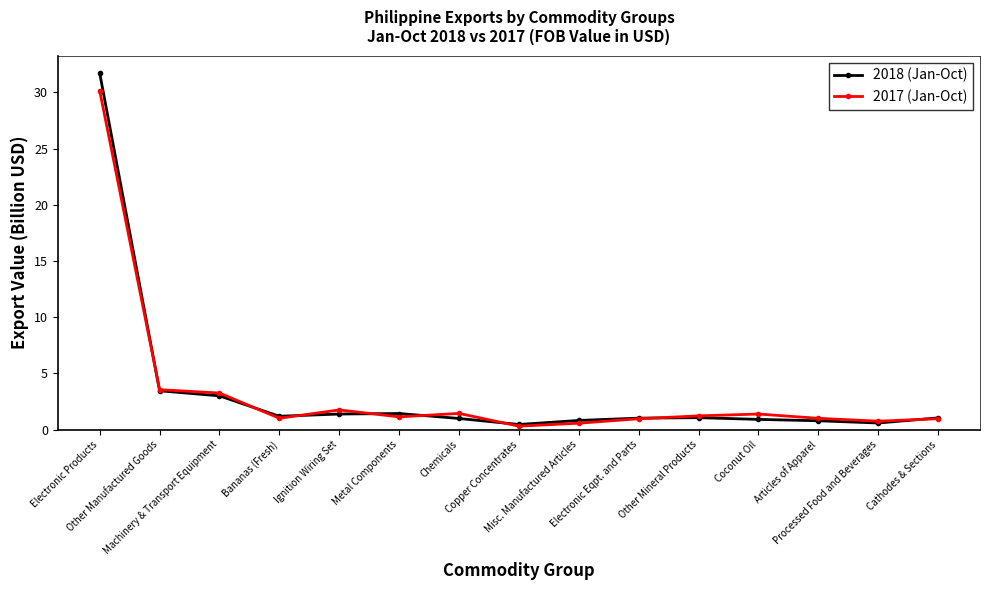

Which series has the largest range (max minus min)?

2018 (Jan-Oct)